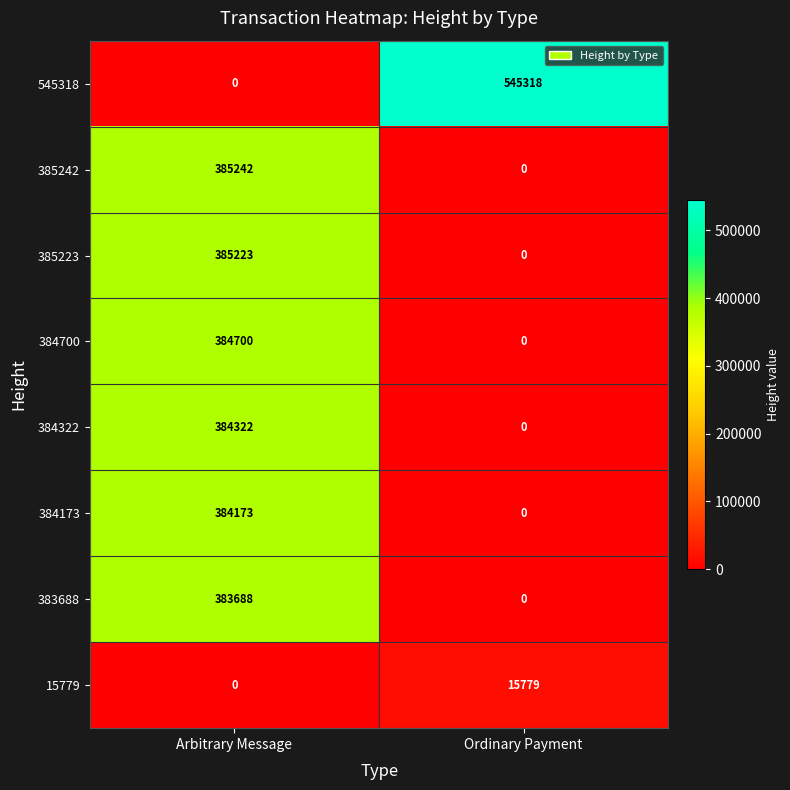

Which label corresponds to the largest value in the chart?

Ordinary Payment